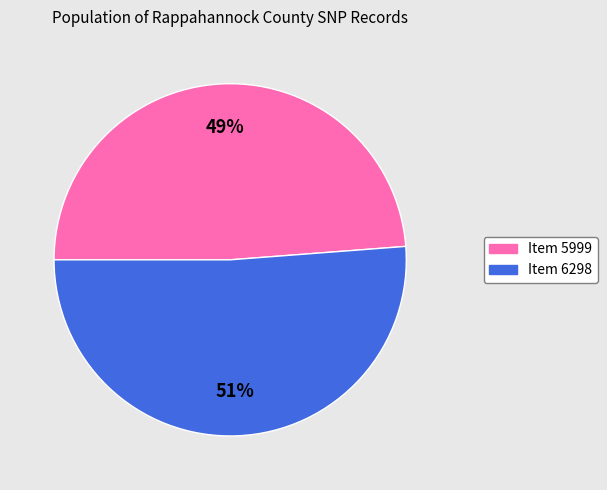

The Item 5999 slice represents 49% of the pie. True or false?

True